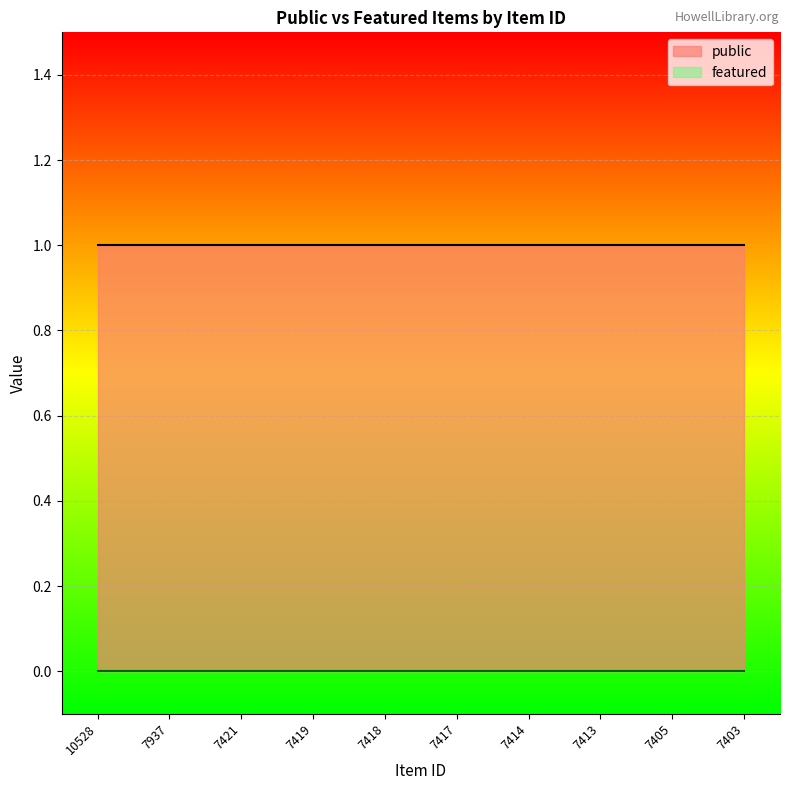

What is the total value across all series at 7414?

1